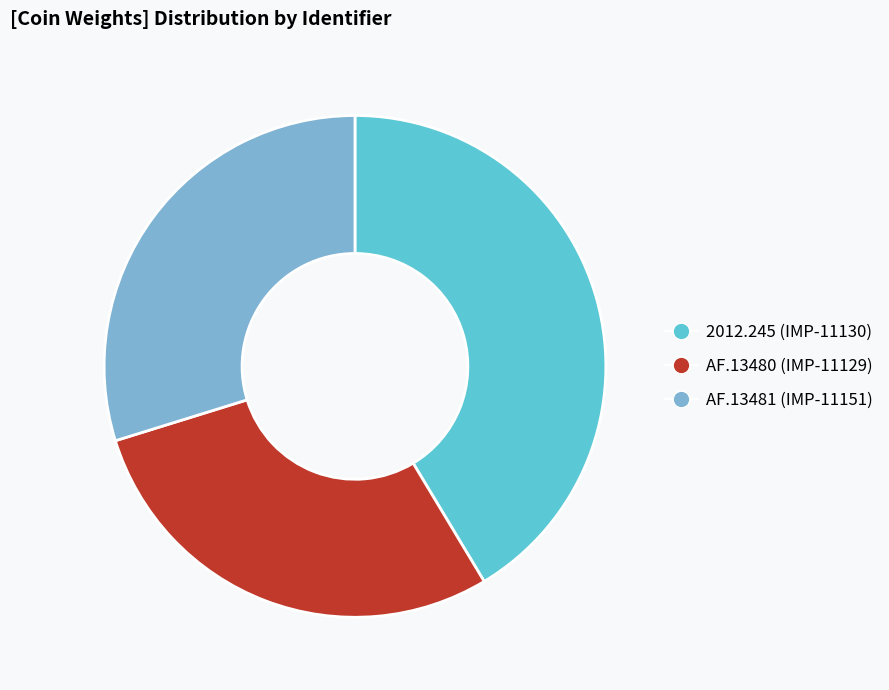

Rank the categories by value from lowest to highest.

AF.13480 (IMP-11129), AF.13481 (IMP-11151), 2012.245 (IMP-11130)